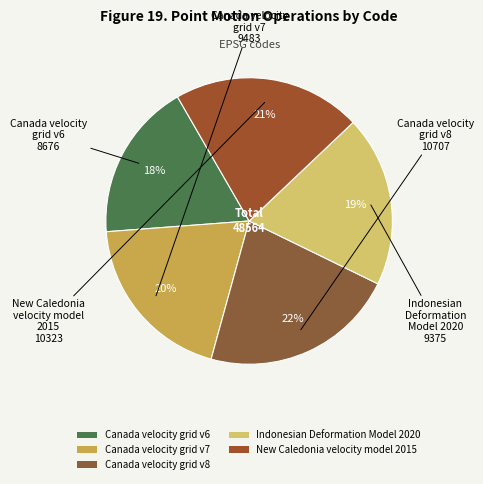

What percentage is the New Caledonia velocity model 2015 slice, to the nearest percent?

21%